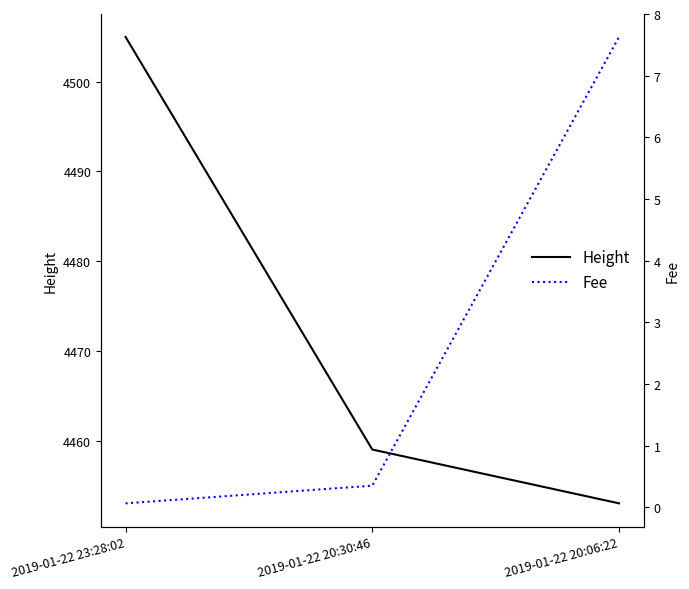

Which has a higher value, 2019-01-22 20:30:46 or 2019-01-22 20:06:22?

2019-01-22 20:30:46